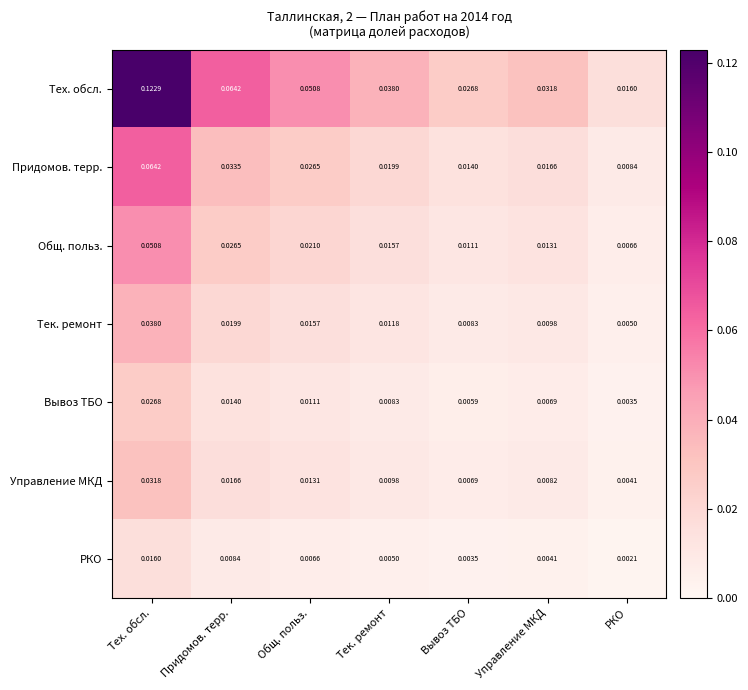

At Тех. обсл., list the series in order from largest to smallest.

Тех. обсл., Придомов. терр., Общ. польз., Тек. ремонт, Управление МКД, Вывоз ТБО, РКО